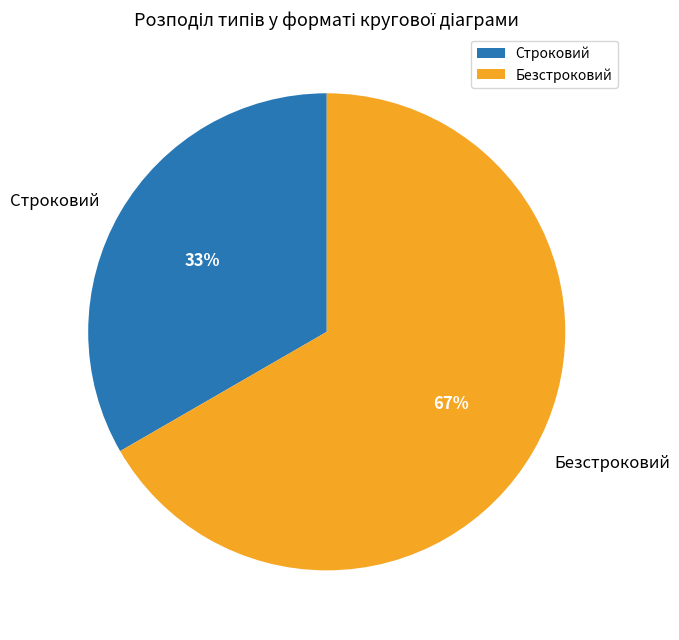

Combined, do Строковий and Безстроковий account for over 50%?

Yes